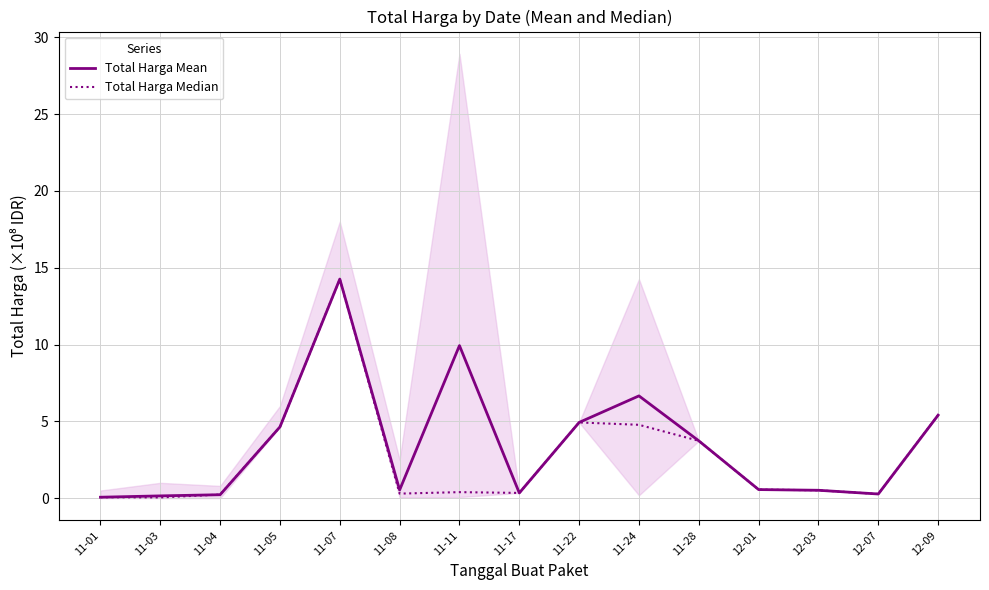

Reading left to right, extract all data points from this chart.

Total Harga Mean: 0.1	0.2	0.2	4.6	14.3	0.5	9.9	0.3	4.9	6.7	3.7	0.6	0.5	0.3	5.4
Total Harga Median: 0.1	0.0	0.2	4.6	14.3	0.3	0.4	0.3	4.9	4.8	3.7	0.6	0.5	0.3	5.4